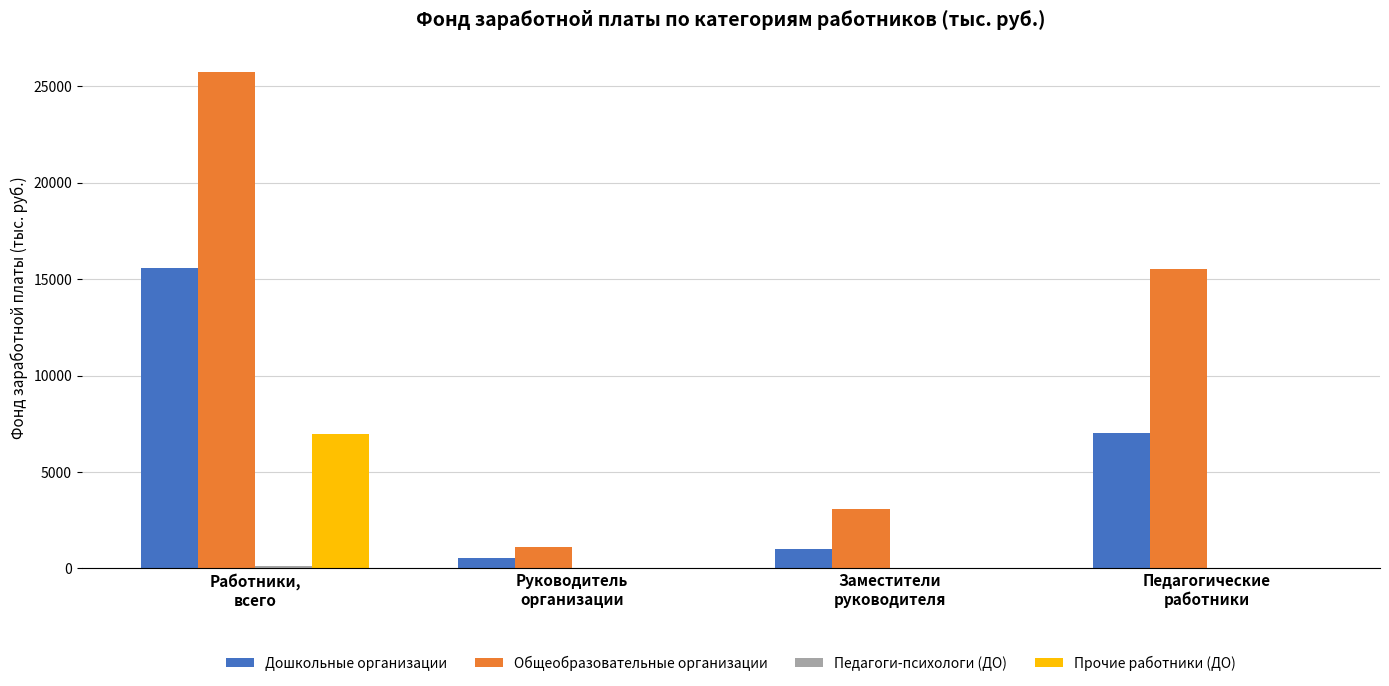

What is the approximate value of Дошкольные организации at Работники,
всего?

15564.2